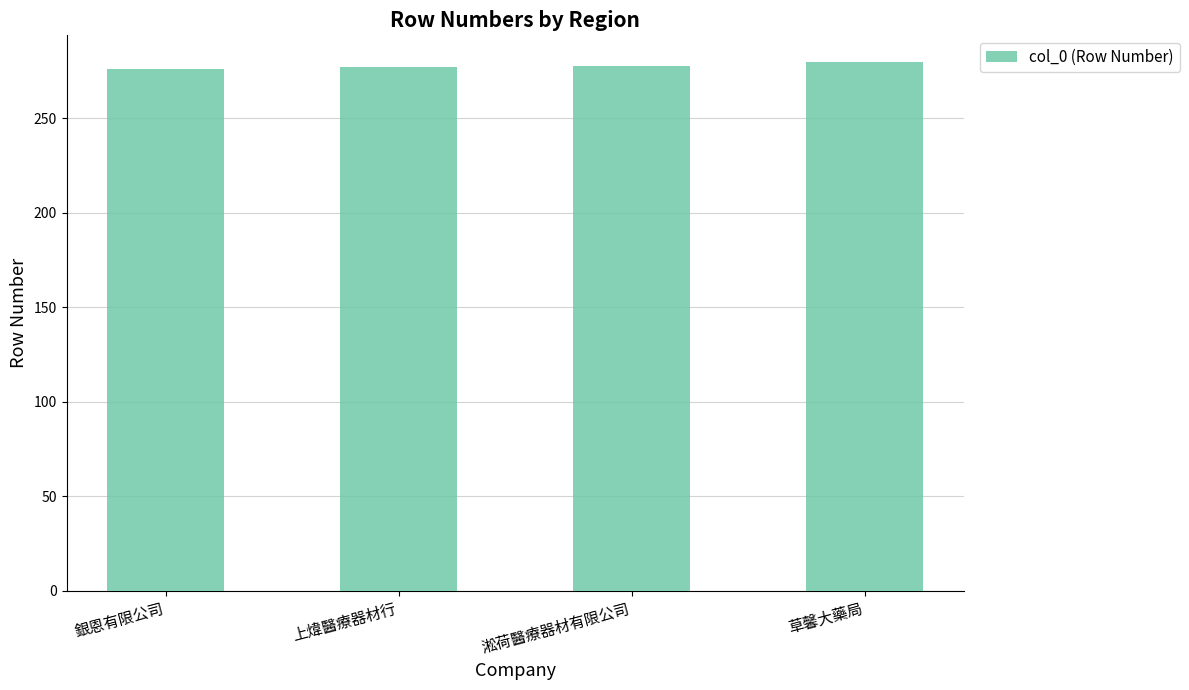

True or false: the data shows 277 at 上煒醫療器材行.

True